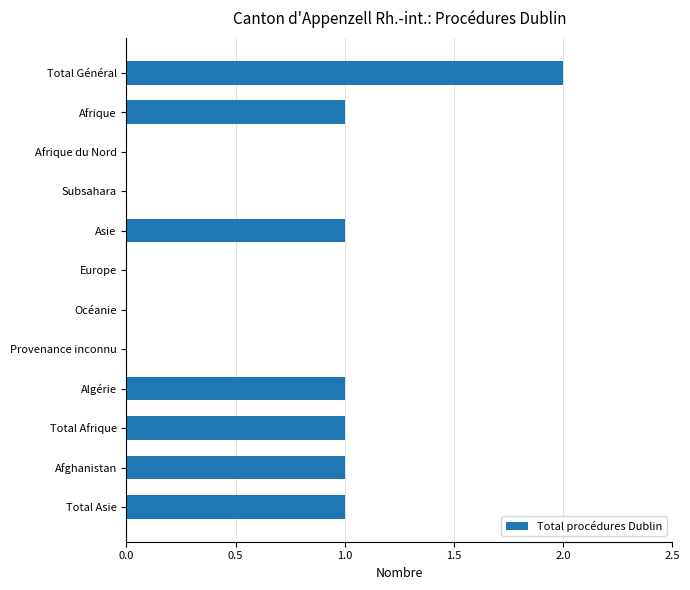

What is the sum of all values?

8